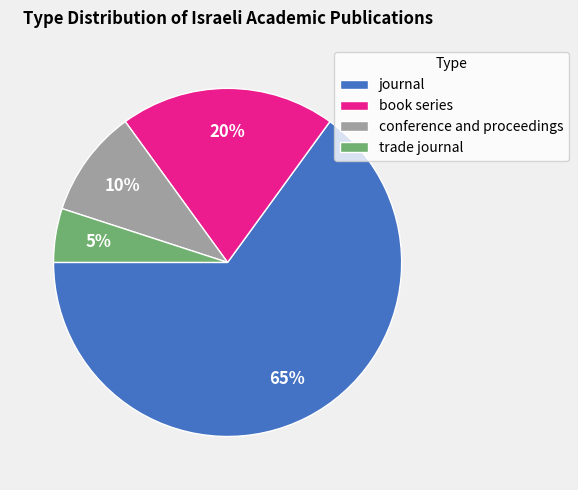

Is there any slice that represents more than half of the pie?

Yes